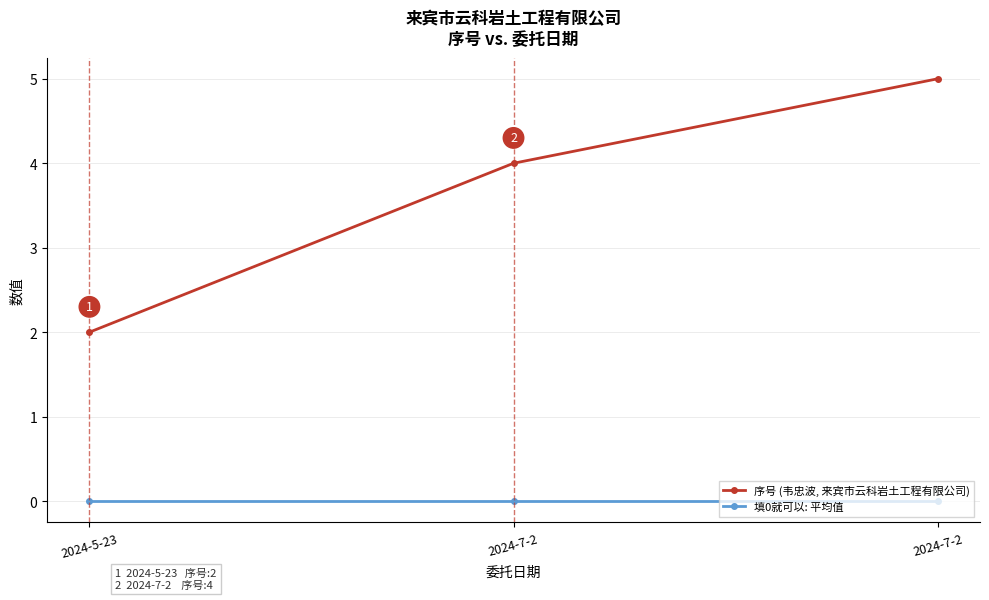

Count the number of data series in this chart.

2